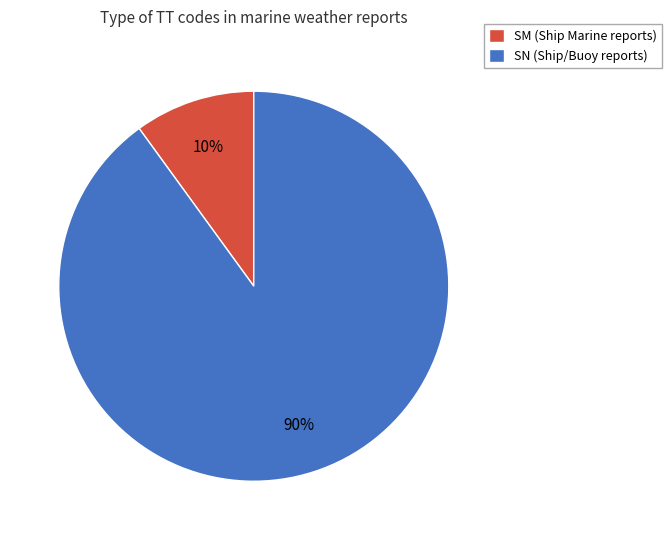

What is the majority slice?

SN